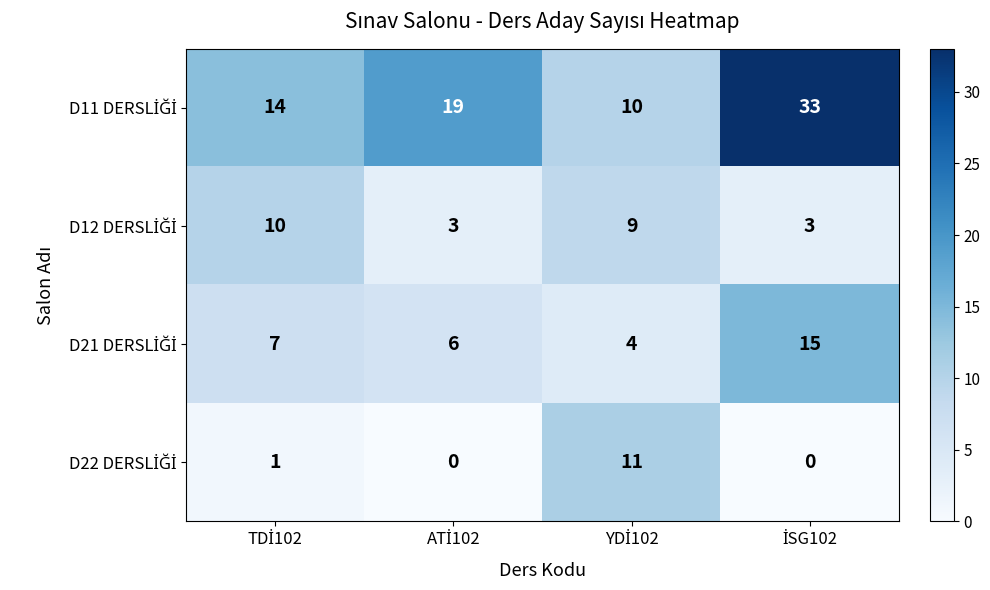

What is the greatest value displayed?

33